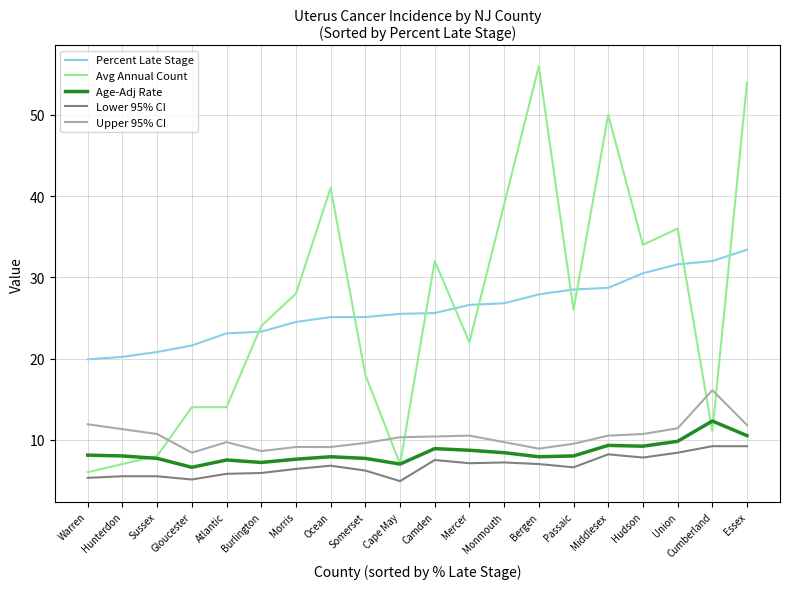

List the series in order of their peak value, lowest first.

Lower 95% CI, Age-Adj Rate, Upper 95% CI, Percent Late Stage, Avg Annual Count